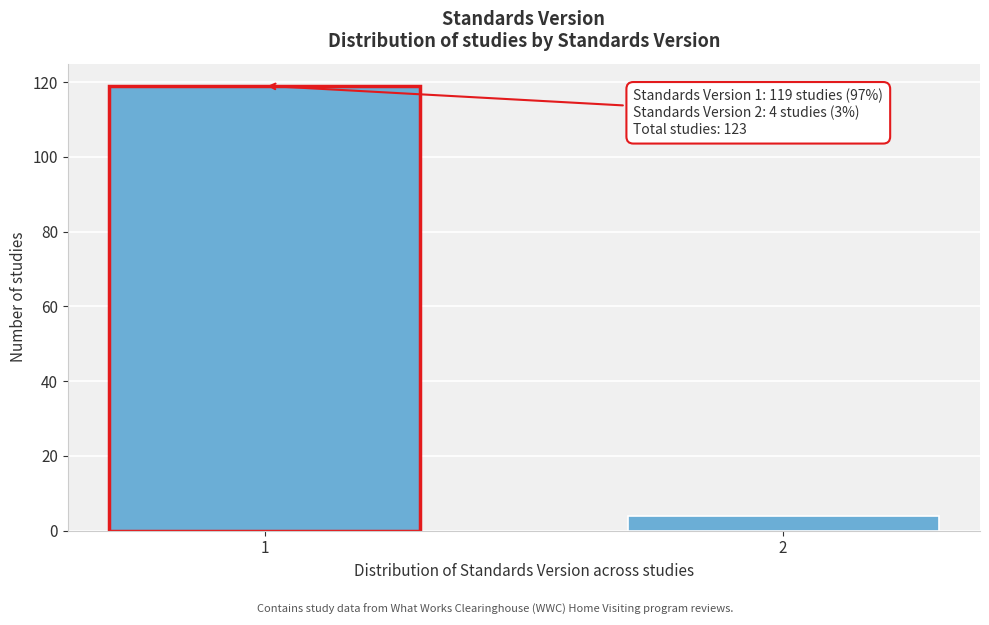

Reading left to right, transcribe all the data shown in this chart.

1=119	2=4